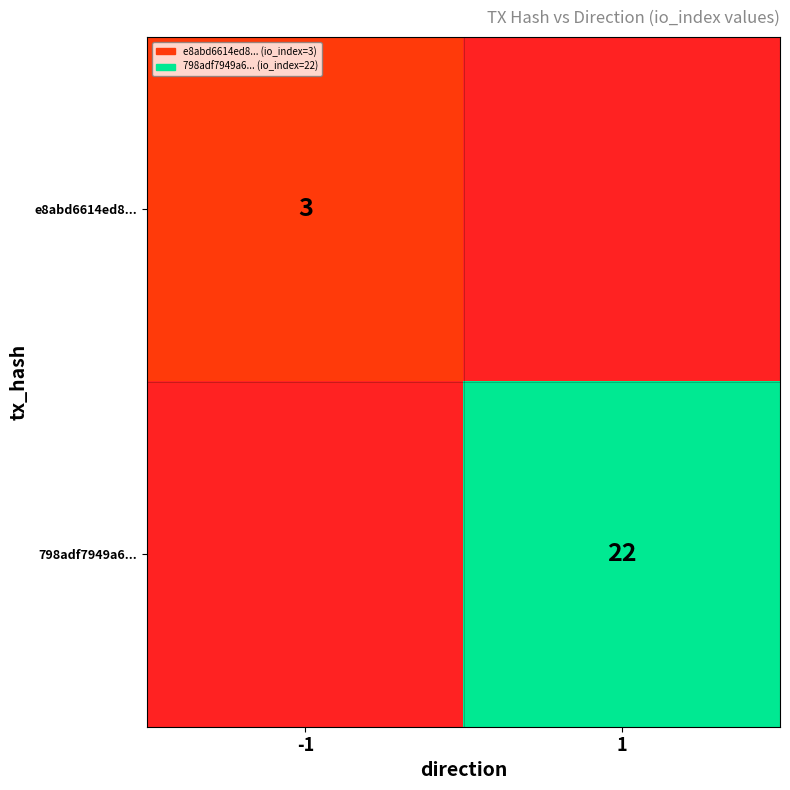

Is it true that e8abd6614ed8... equals 2 at -1?

False